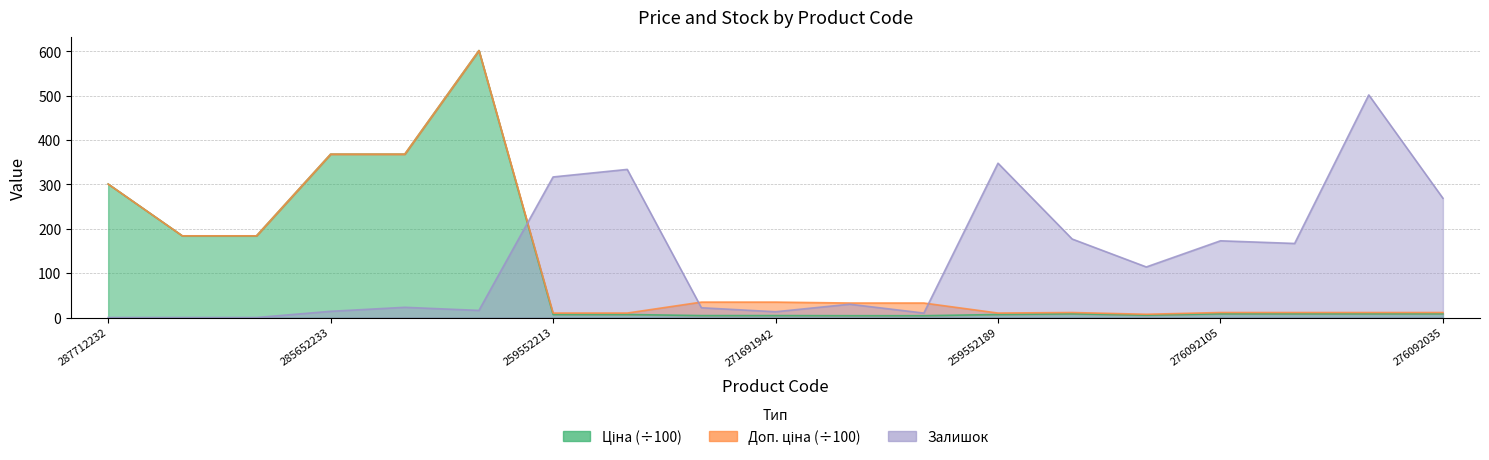

What is the label of the 9th point from the right?

271681948